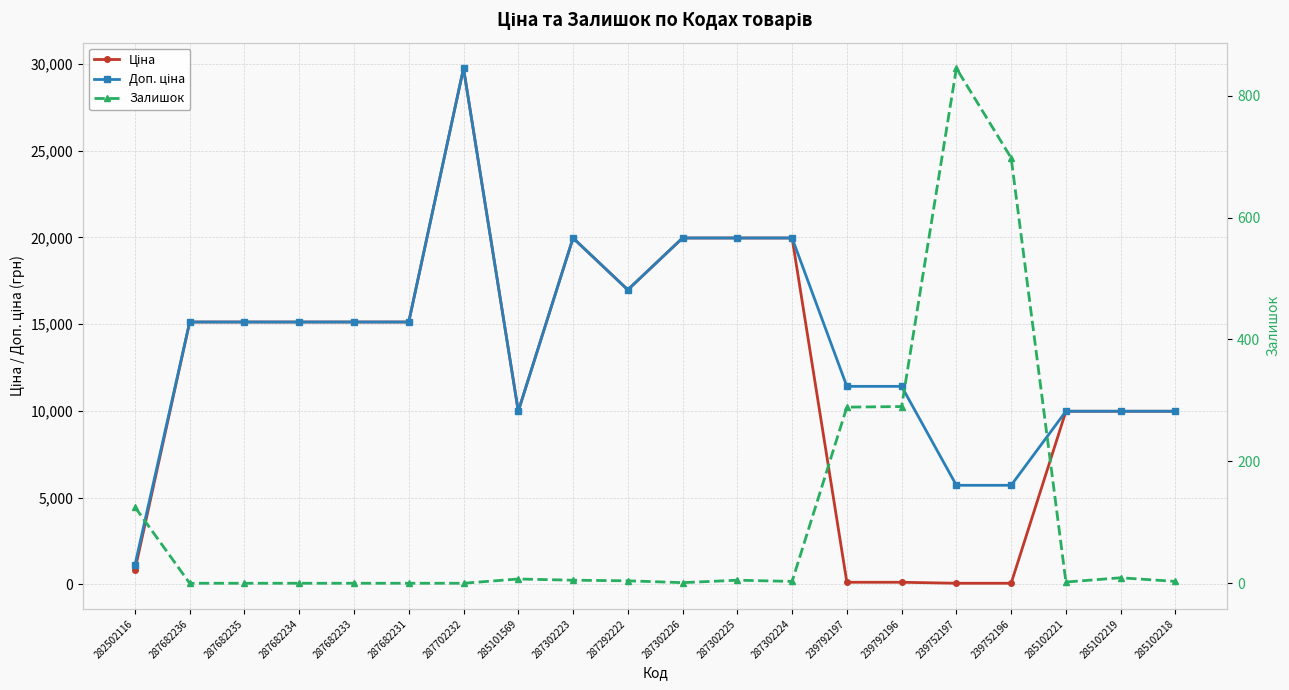

True or false: Залишок and Ціна cross at least once.

True